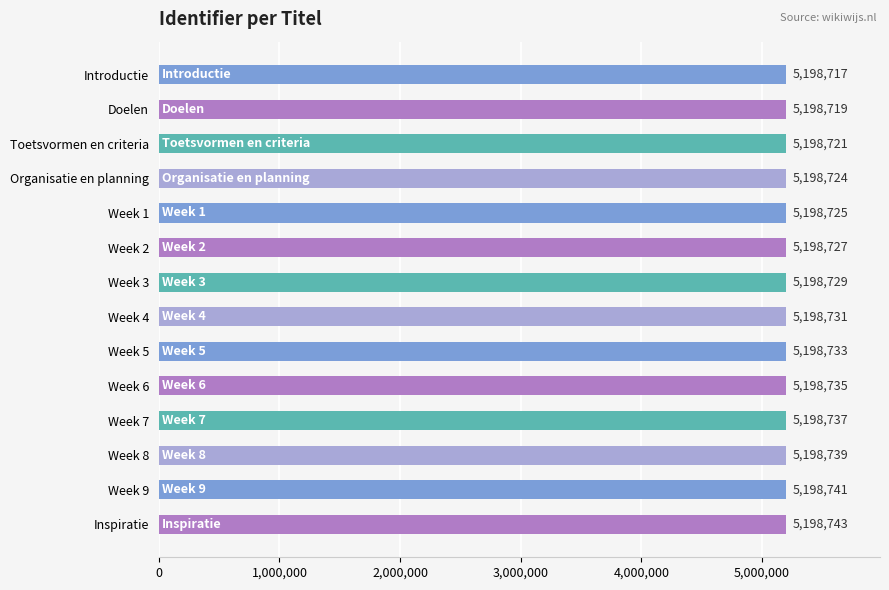

Rank the categories by value from highest to lowest.

Inspiratie, Week 9, Week 8, Week 7, Week 6, Week 5, Week 4, Week 3, Week 2, Week 1, Organisatie en planning, Toetsvormen en criteria, Doelen, Introductie